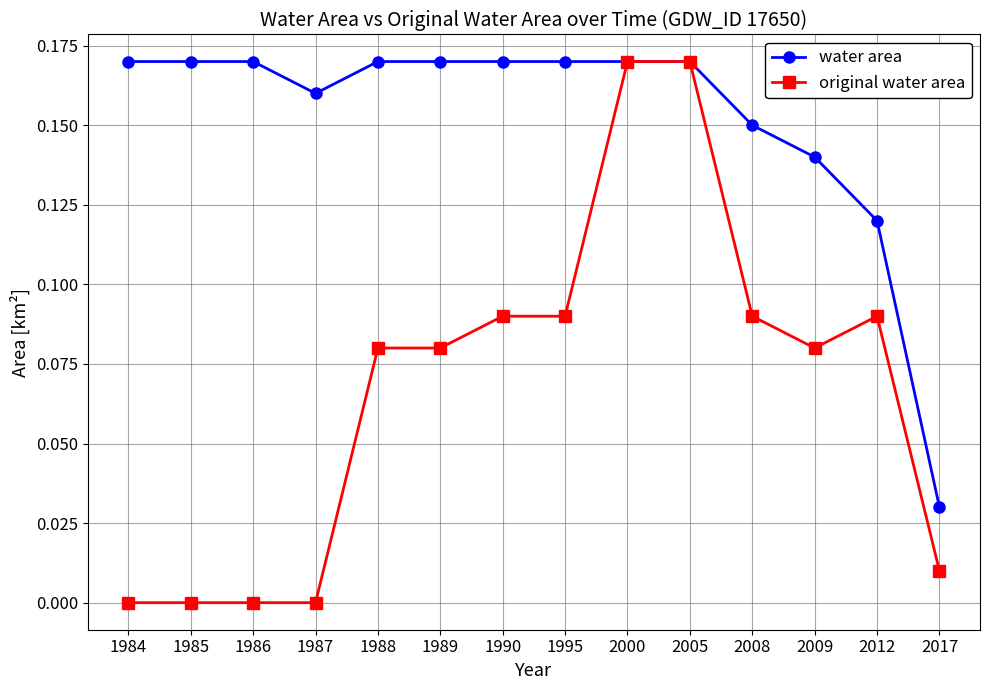

The original water area series shows 0.3 at 2005. True or false?

False